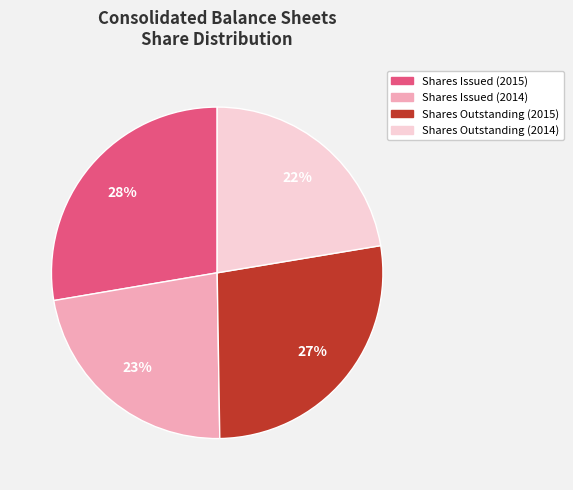

To the nearest percent, what portion does Shares Outstanding (2015) represent?

27%